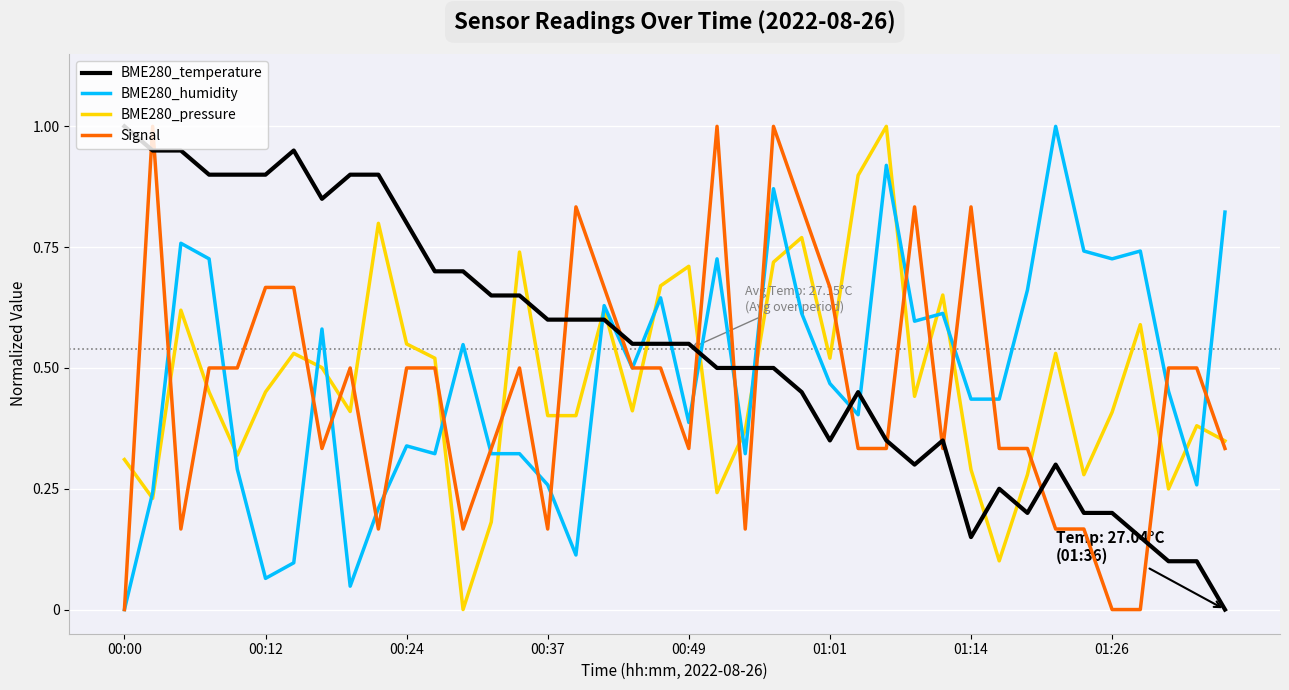

What is the sum of all BME280_pressure values?

18.9